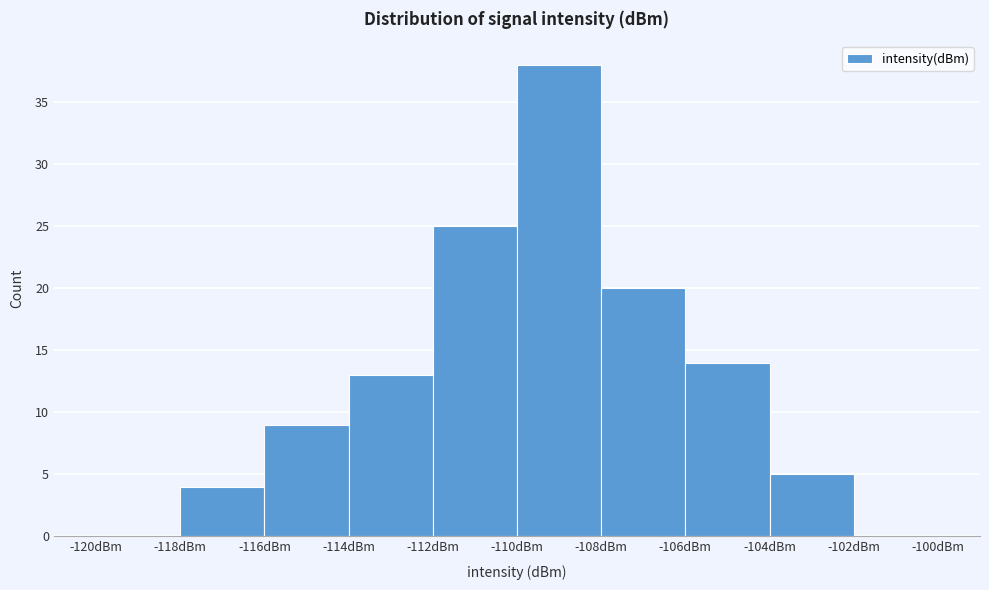

Which range on the x-axis has the tallest bar?

-110 to -108